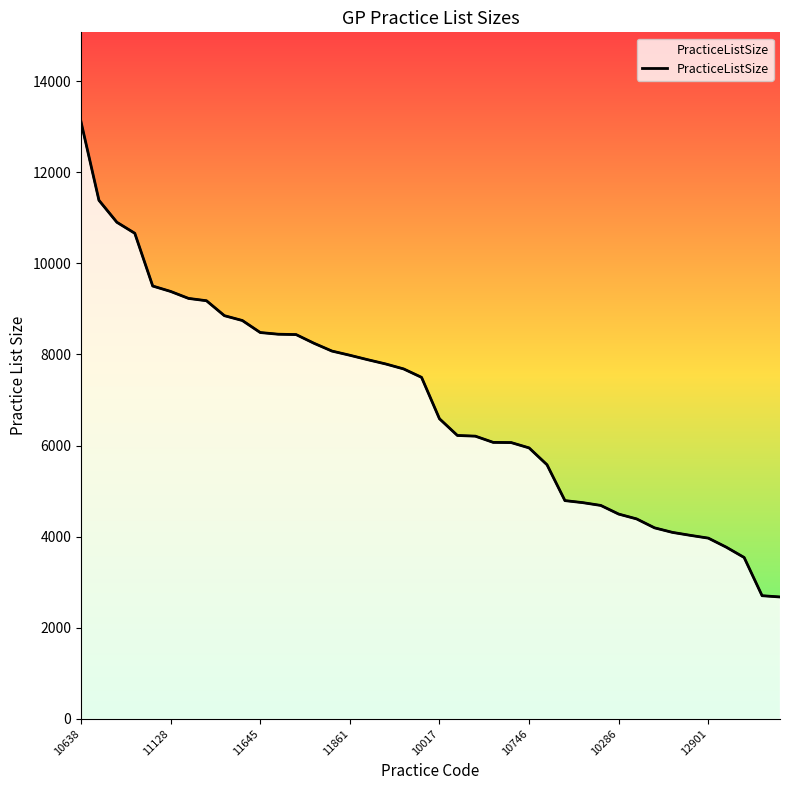

Rank the categories by value from lowest to highest.

39, 38, 37, 36, 35, 34, 33, 32, 31, 30, 29, 28, 27, 26, 25, 24, 23, 22, 21, 20, 19, 18, 17, 16, 15, 14, 13, 12, 11, 10, 9, 8, 12901, 10286, 10746, 10017, 11861, 11645, 11128, 10638